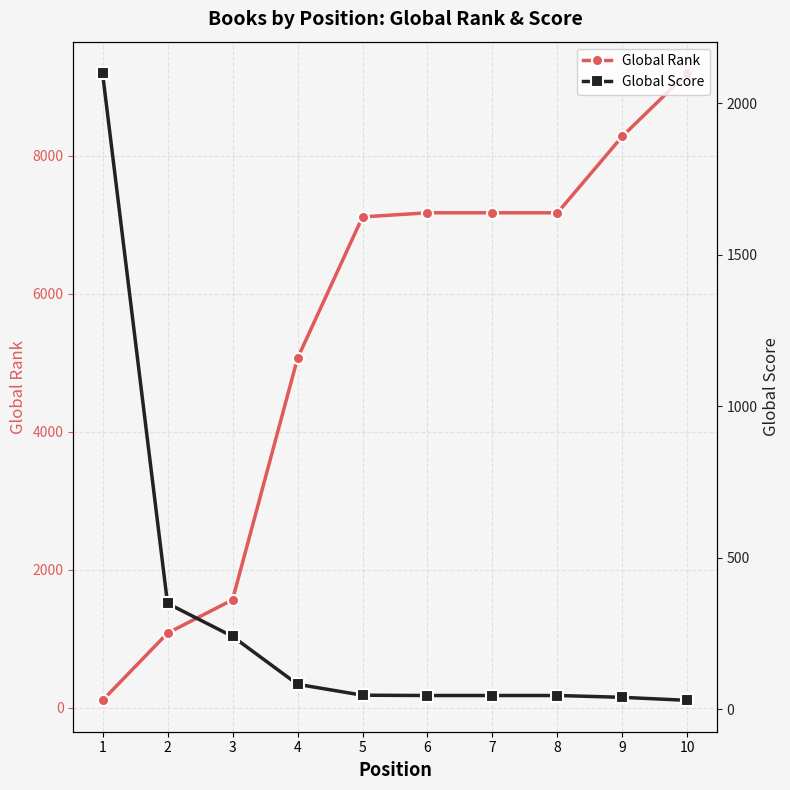

What is the spread (max minus min) of values at 2?

733